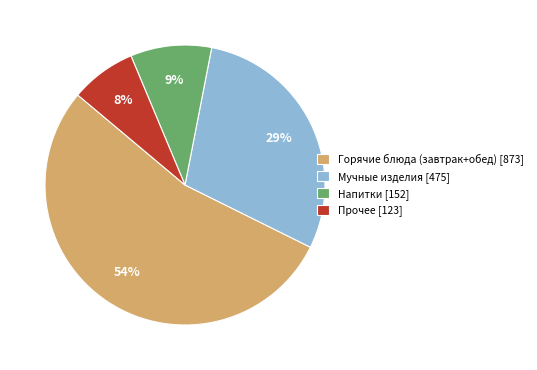

True or false: Напитки [152] accounts for 9% of the total.

True